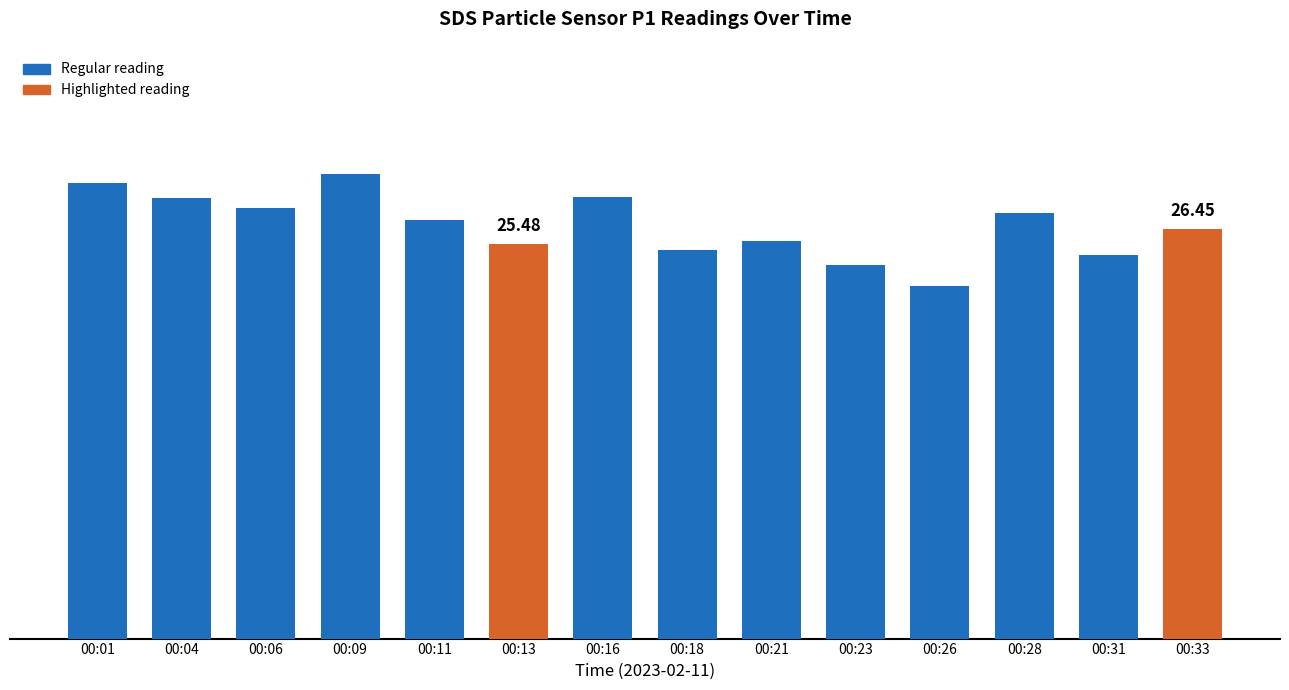

Where is the data nearest to the value 26?

00:21